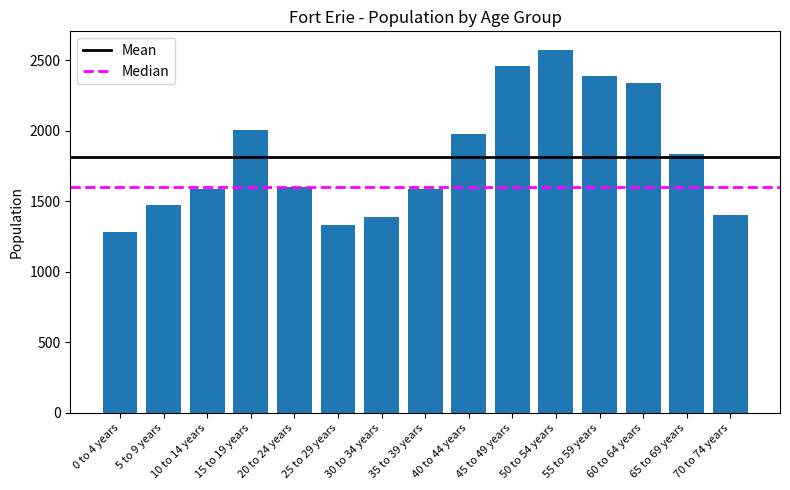

What is the change in value from 10 to 14 years to 65 to 69 years?

+245